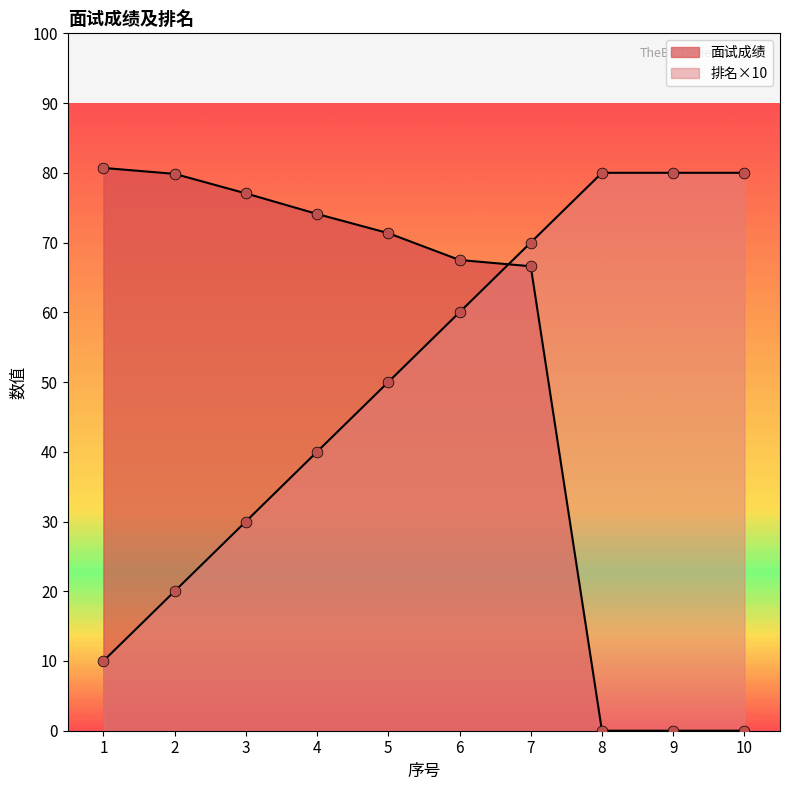

Is the value of 面试成绩 at 6 greater than the value of 排名 at 7?

No